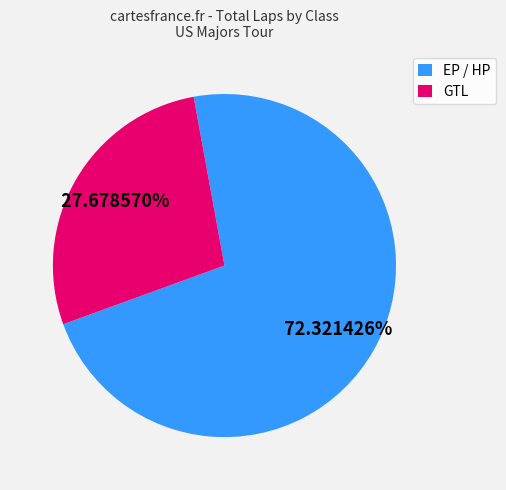

Which slice is the largest?

EP / HP